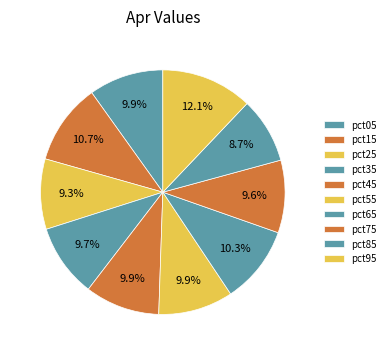

Count the number of slices in the pie.

10